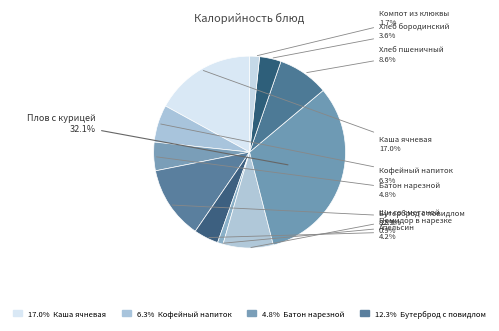

Count the number of slices in the pie.

11